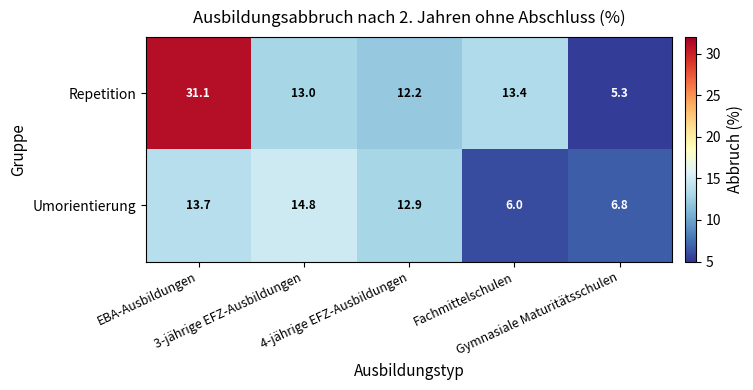

Which series has the largest range (max minus min)?

Repetition